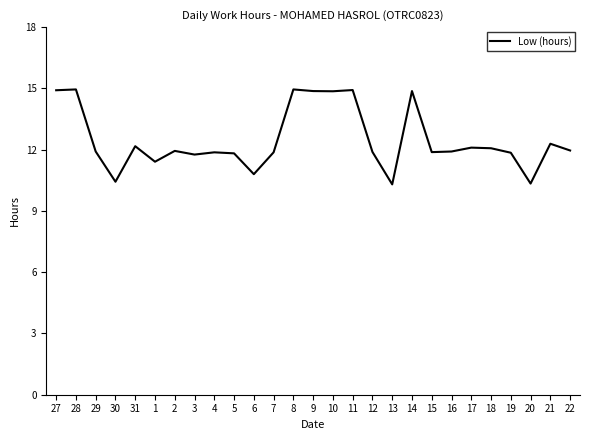

What position from the left is 6?

11